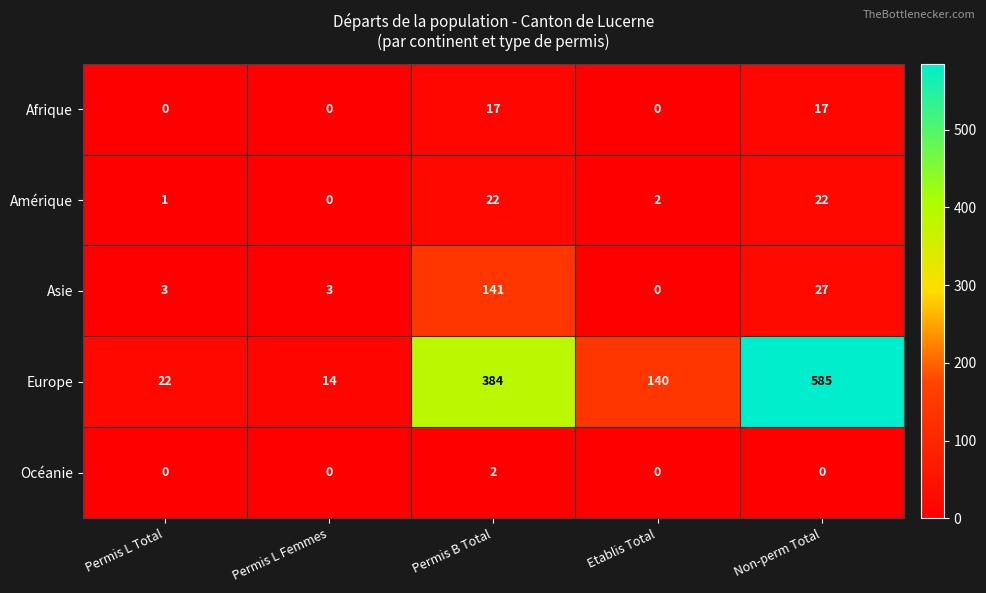

The value of Asie at Permis L Total is 1. True or false?

False